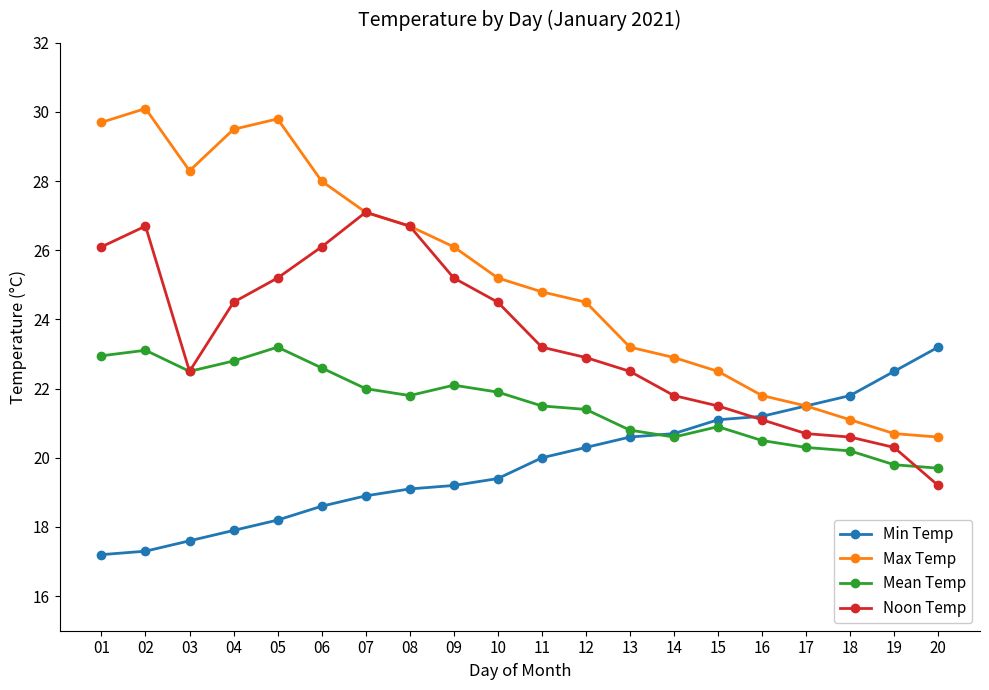

Which series has the widest spread of values?

Max Temp